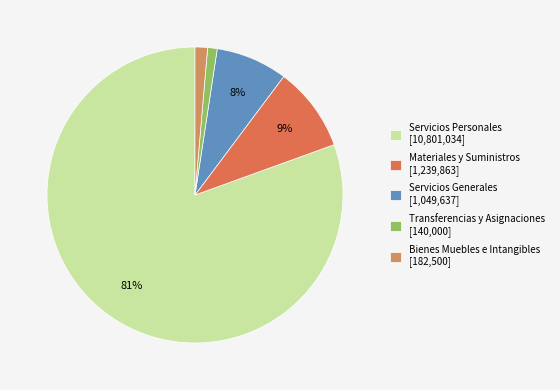

To the nearest percent, what is the average slice percentage?

20%